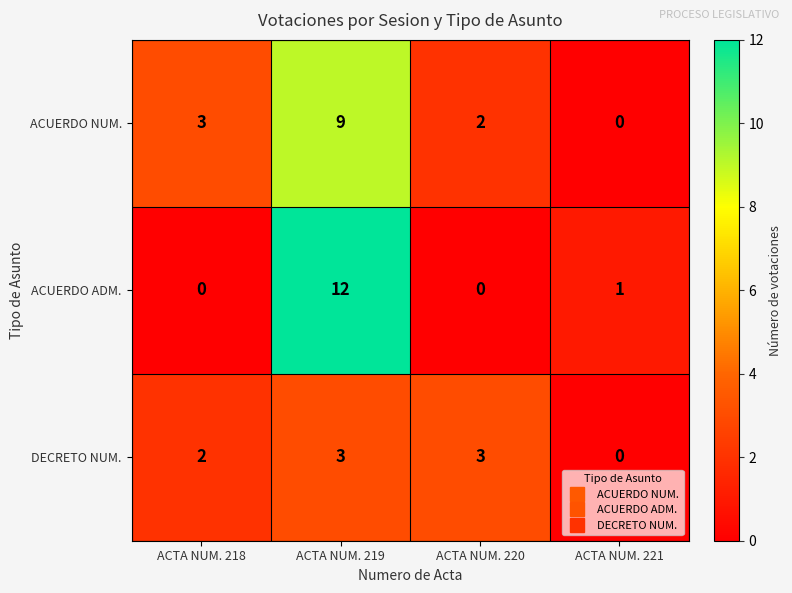

Which series has the largest total across all categories?

ACUERDO NUM.